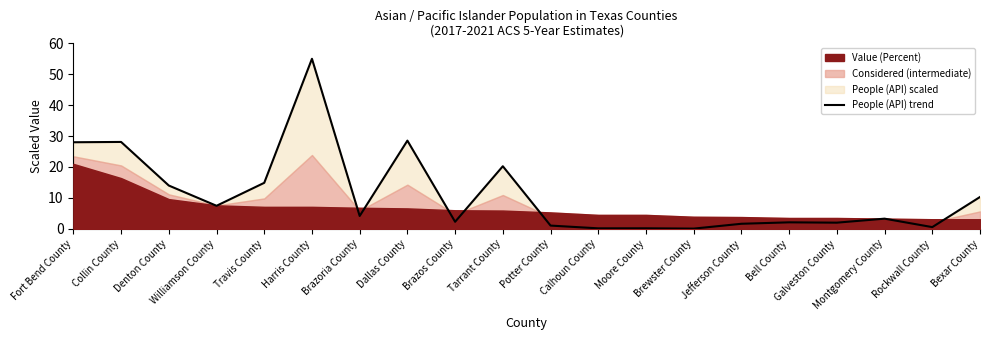

What is the average value?

11.2